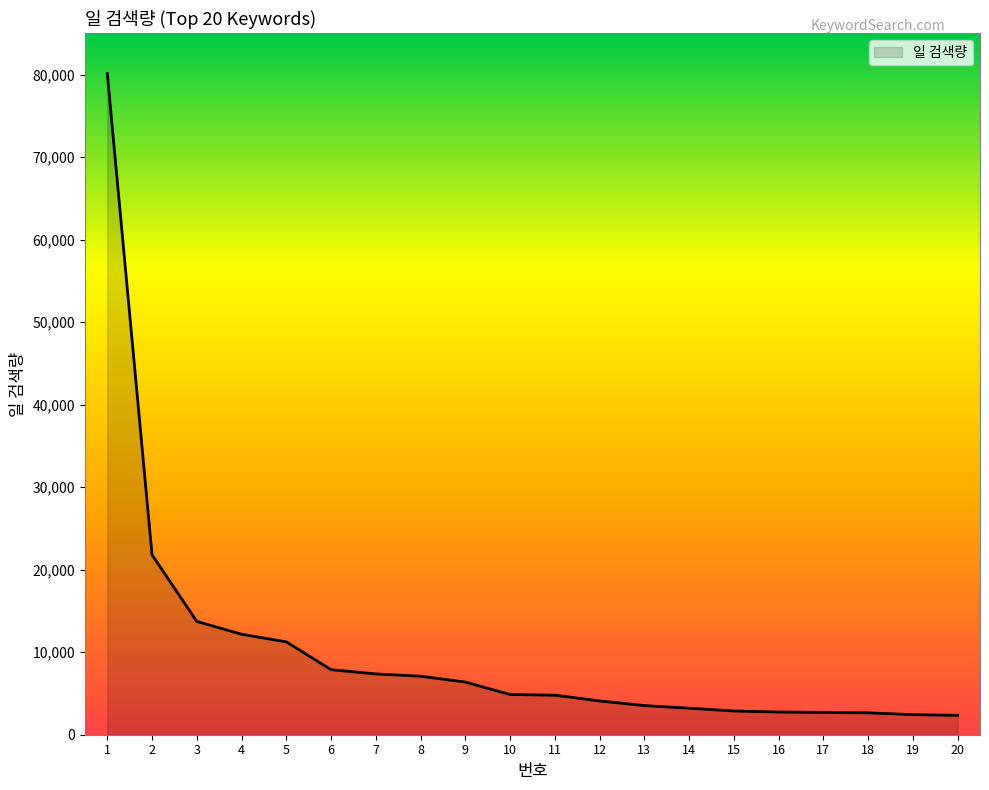

What is the difference between the values at 19 and 3?

11300